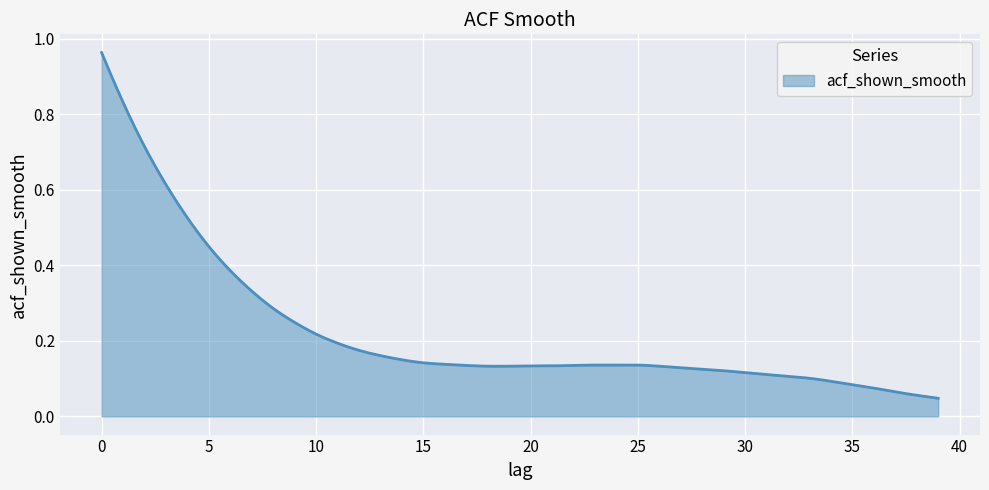

How many lines are shown in the chart?

1